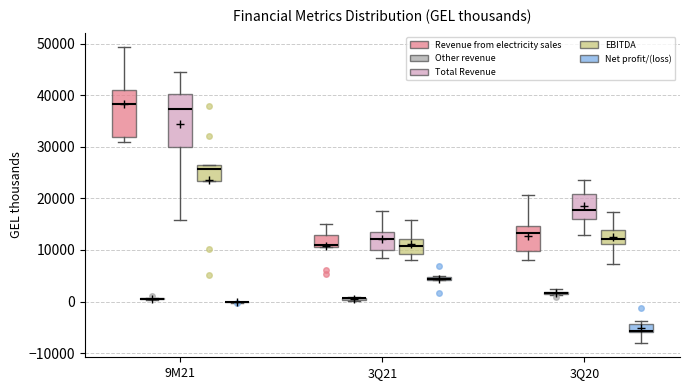

Where is the upper edge of the box for 3Q20 (Total Revenue) on the y-axis? The values are not printed on the chart, so give them approximately, as read against the axis.

21000